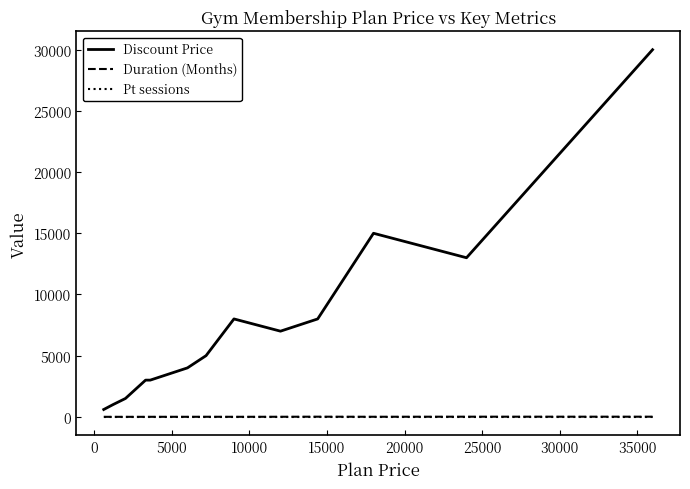

Which series has the widest spread of values?

Discount Price